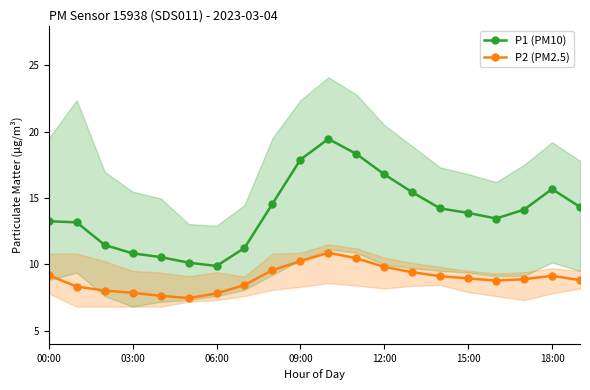

True or false: P2 (PM2.5) and P1 (PM10) cross at least once.

False